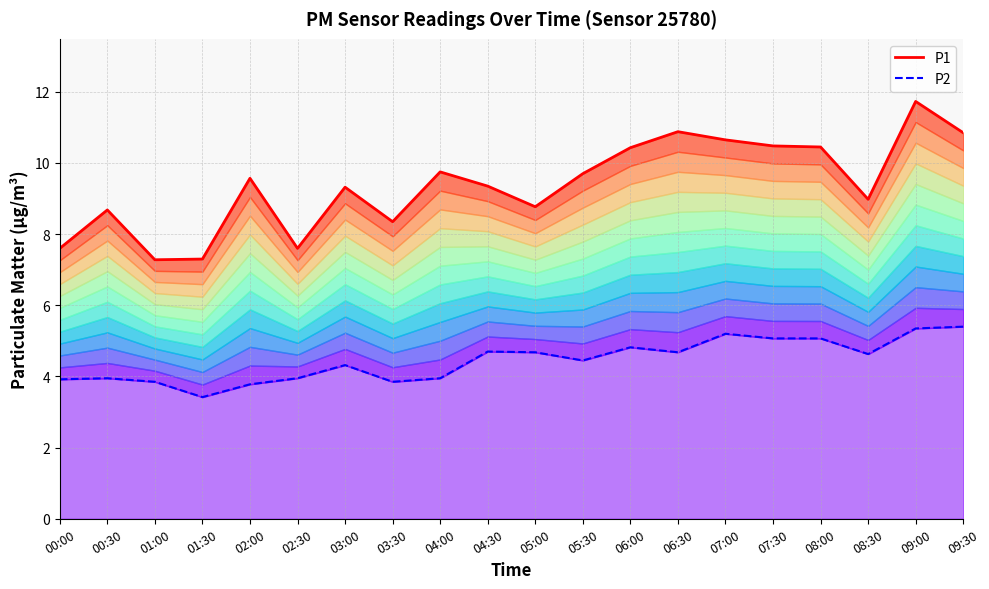

True or false: P1 and P2 intersect in this chart.

False